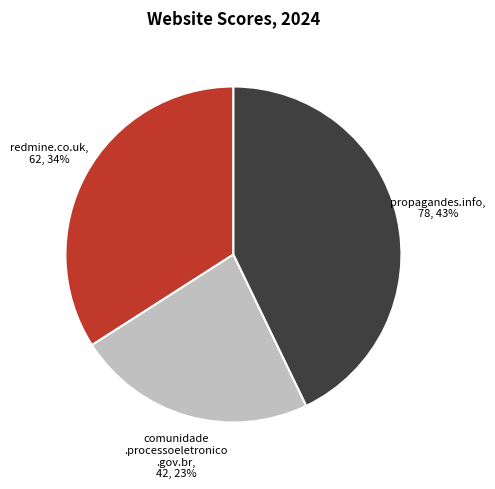

To the nearest percent, what is the difference between the largest and smallest slice percentages?

20%